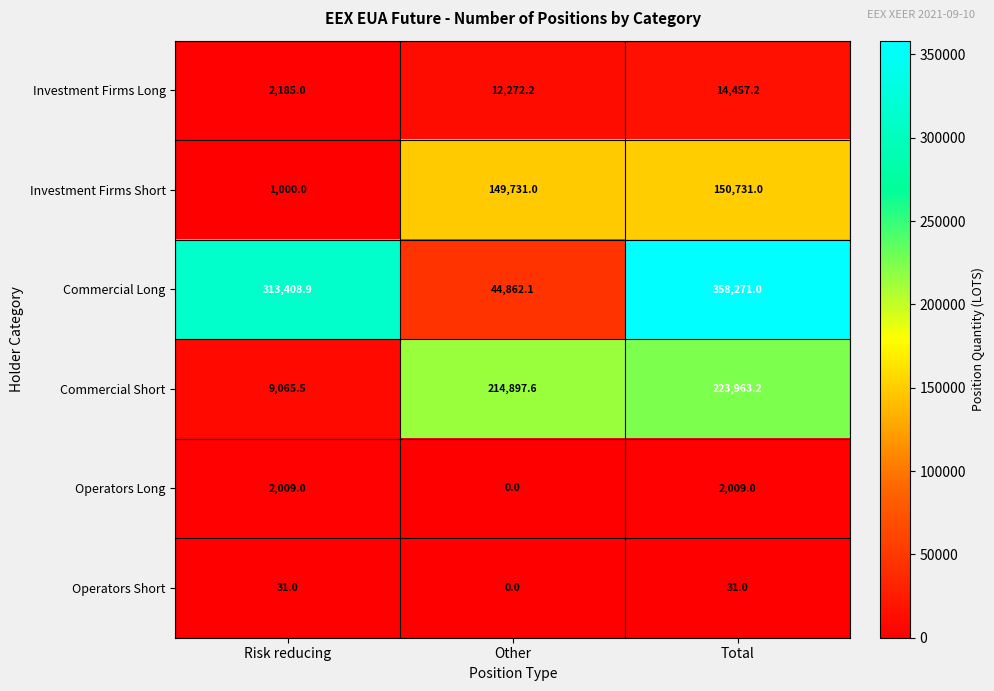

What is the difference between the Investment Firms Long values at Risk reducing and Total?

12272.2